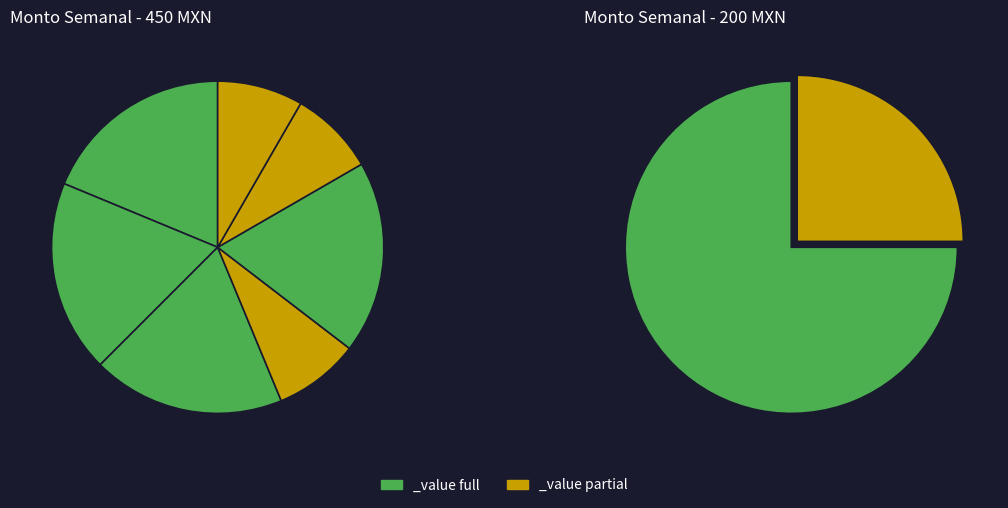

Is there any slice that represents more than half of the pie?

No